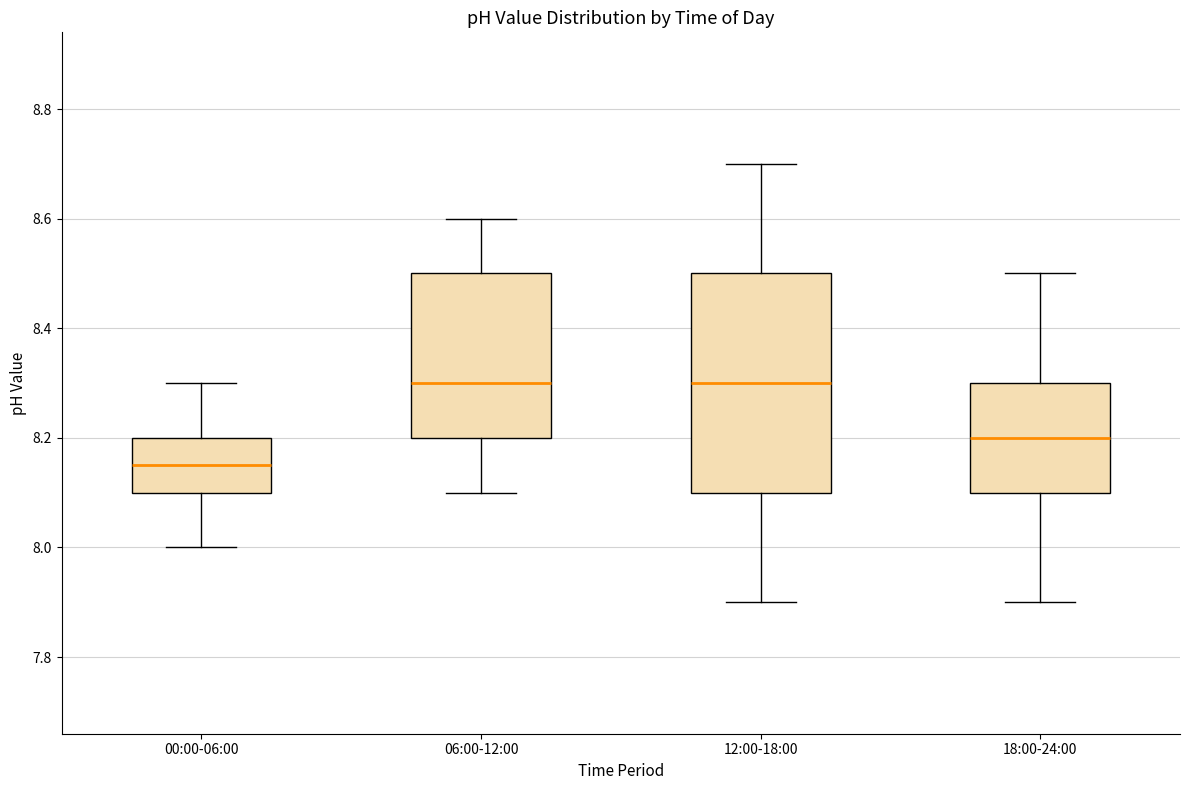

Comparing the boxes themselves (not the whiskers), which one is the tallest?

12:00-18:00